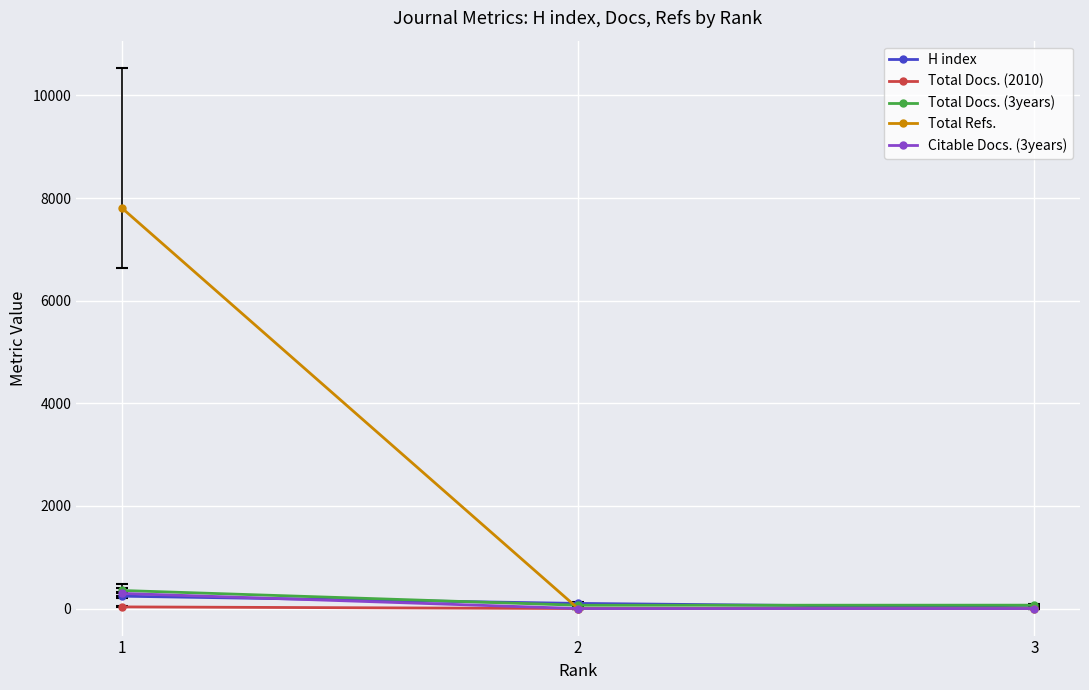

The Citable Docs. (3years) series shows 0 at 3. True or false?

True